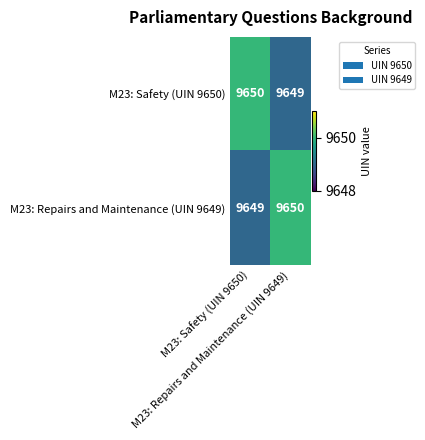

What is the greatest value displayed?

9650